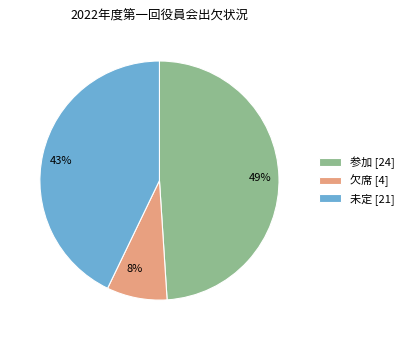

To the nearest percent, what portion does 欠席 represent?

8%